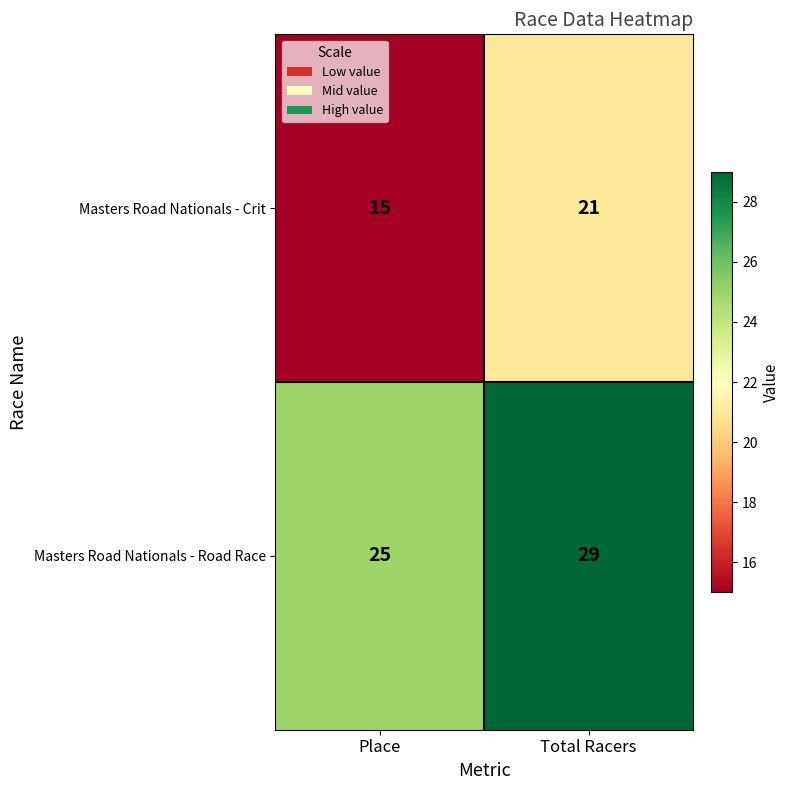

How many distinct data groups are displayed?

2